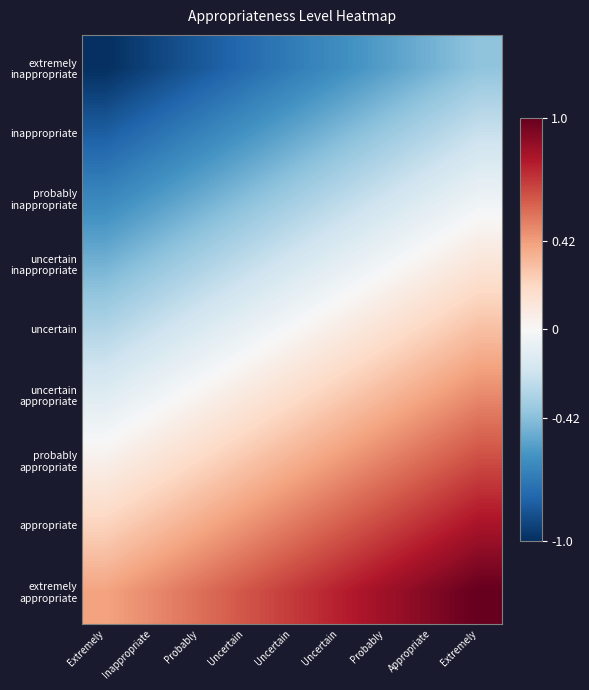

What is the total value across all series at Inappropriate?

-2.0